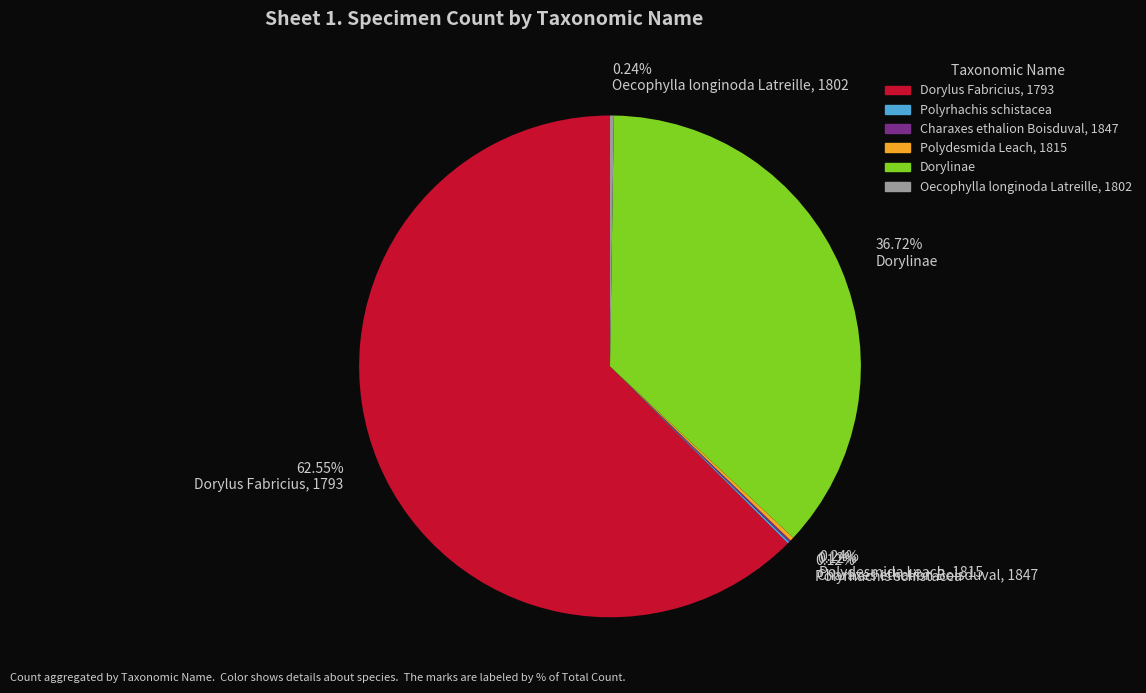

Is there a majority slice in this chart?

Yes